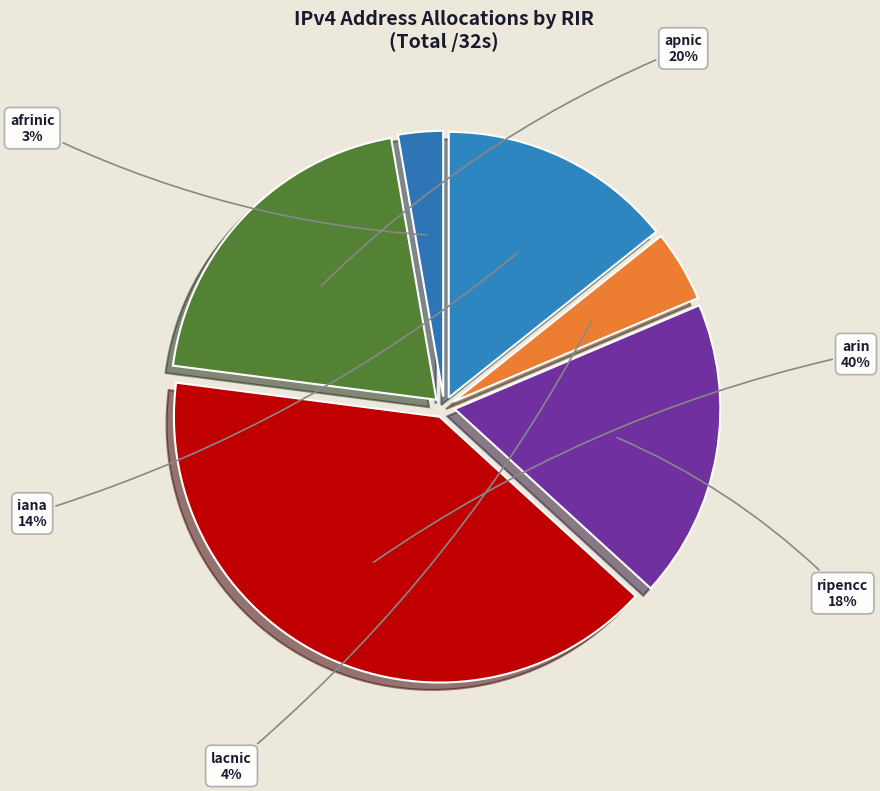

What is the smallest slice in the pie chart?

afrinic